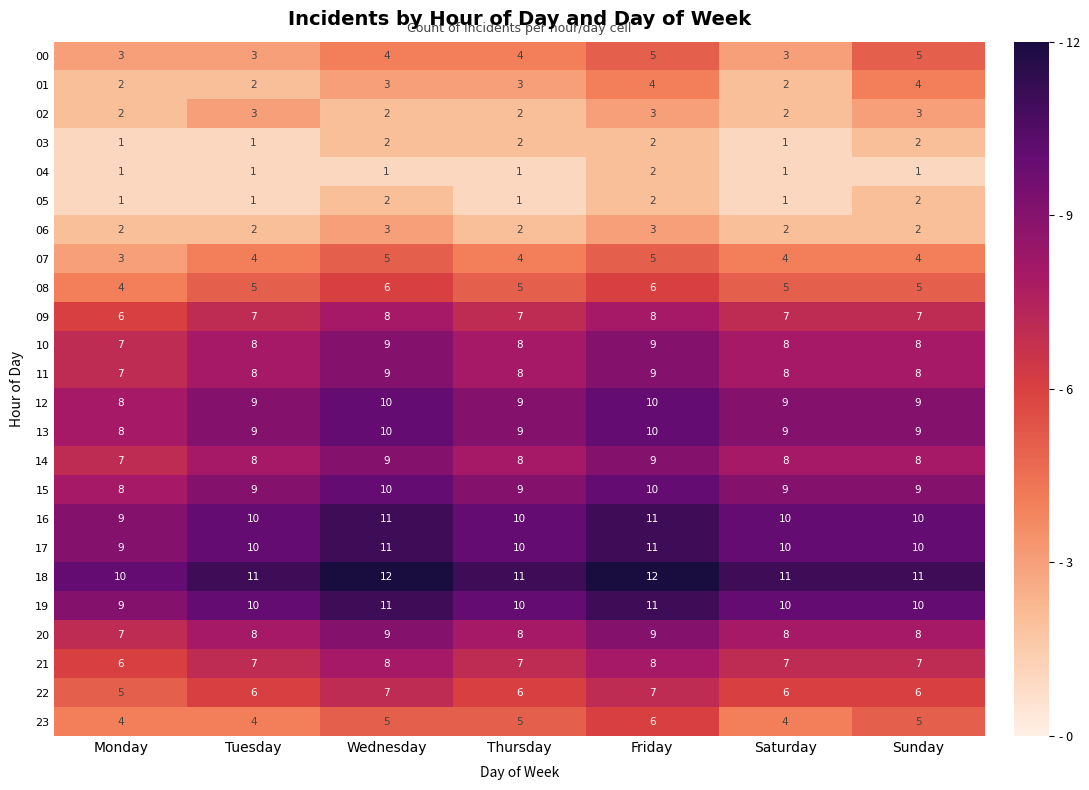

Which series has the largest total across all categories?

18